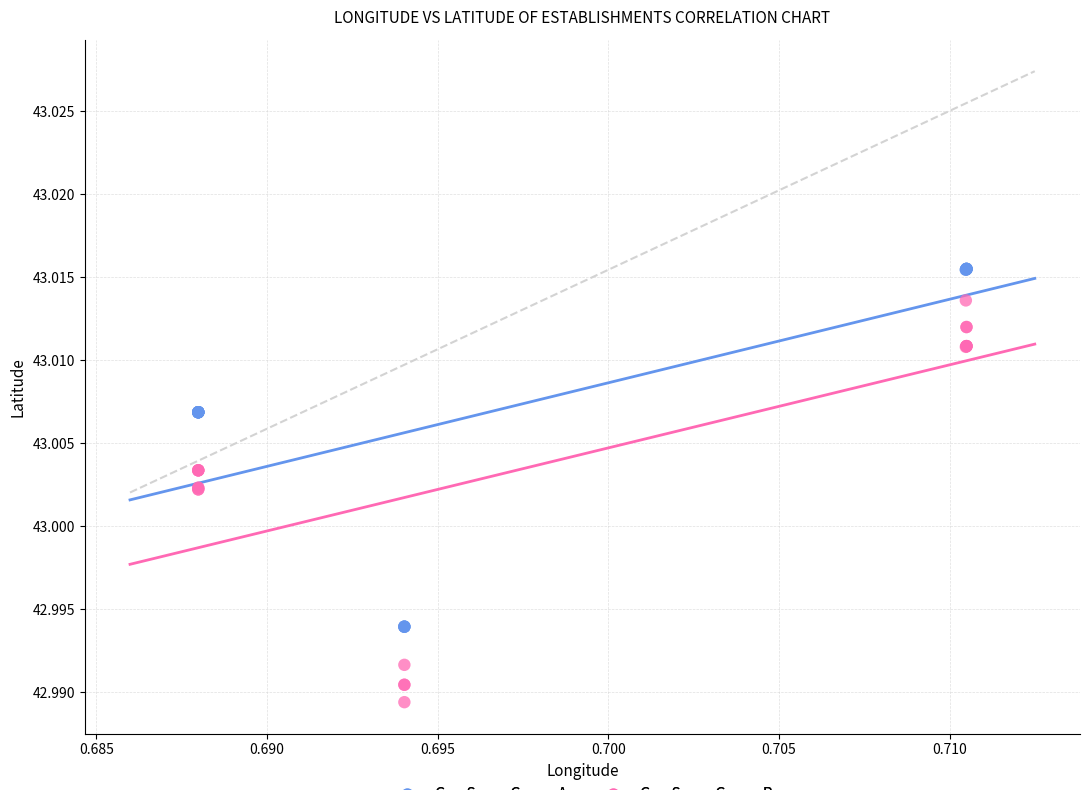

Which series contains the lowest Y value?

Geo Score Group B